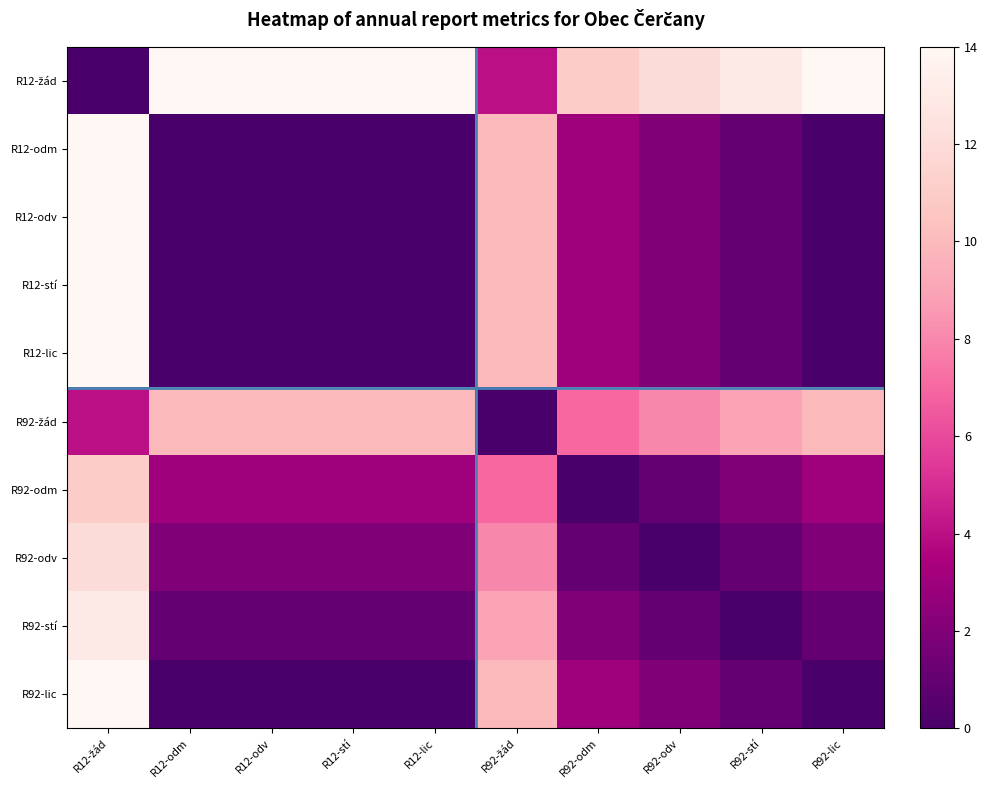

How many categories are shown in the chart?

10